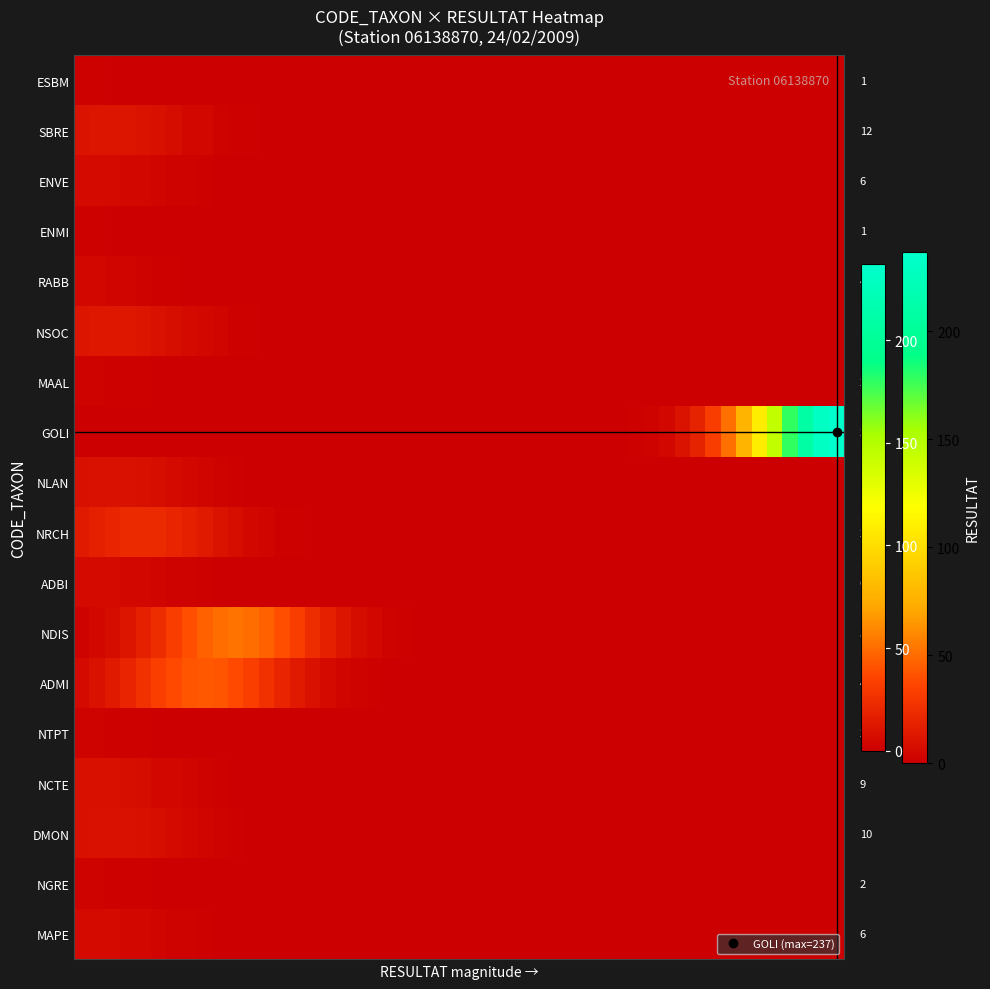

What is the sum of the values at 12 and 15?

53